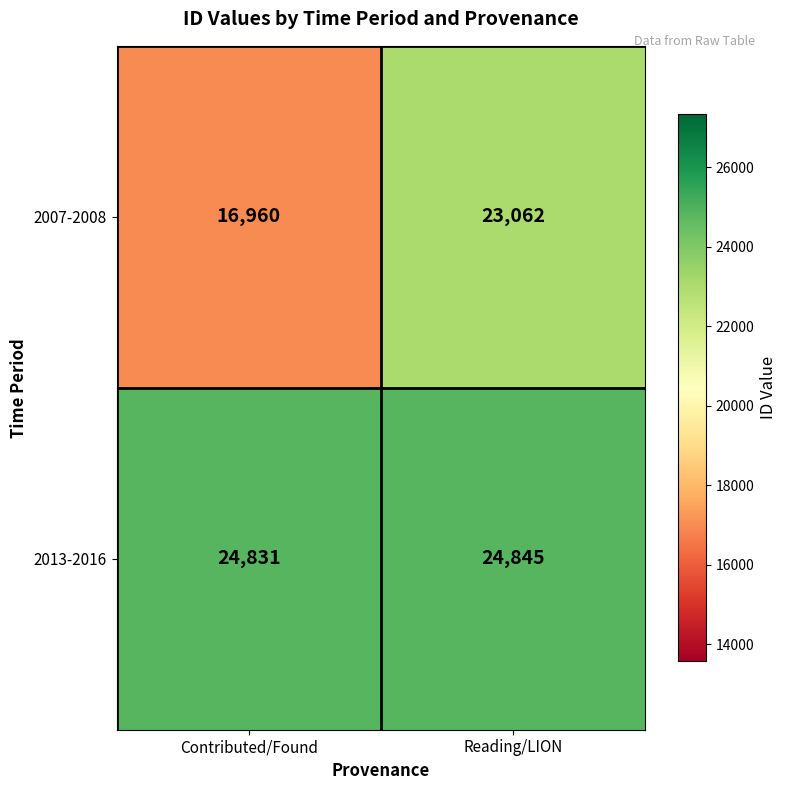

At which label is 2007-2008 closest to 20011?

Contributed/Found